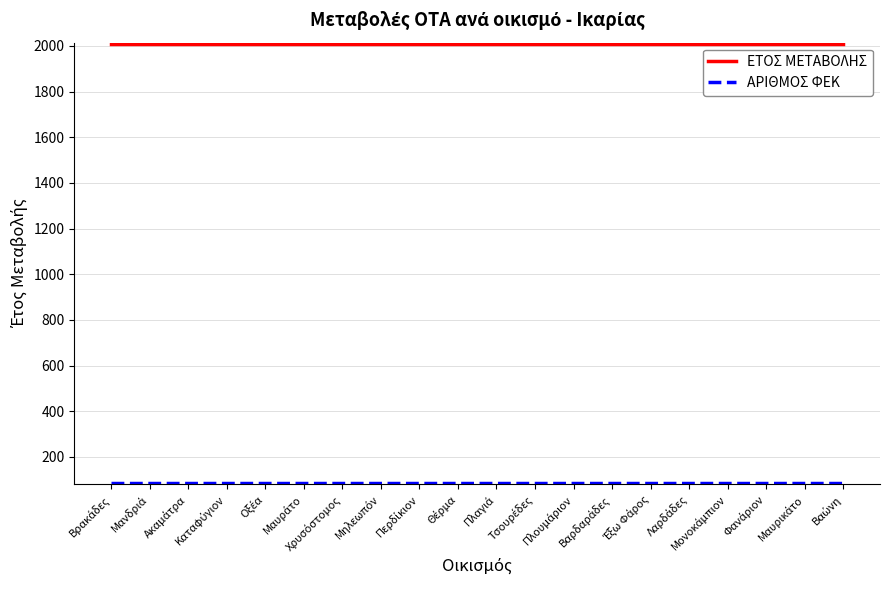

What is the greatest value displayed?

2010